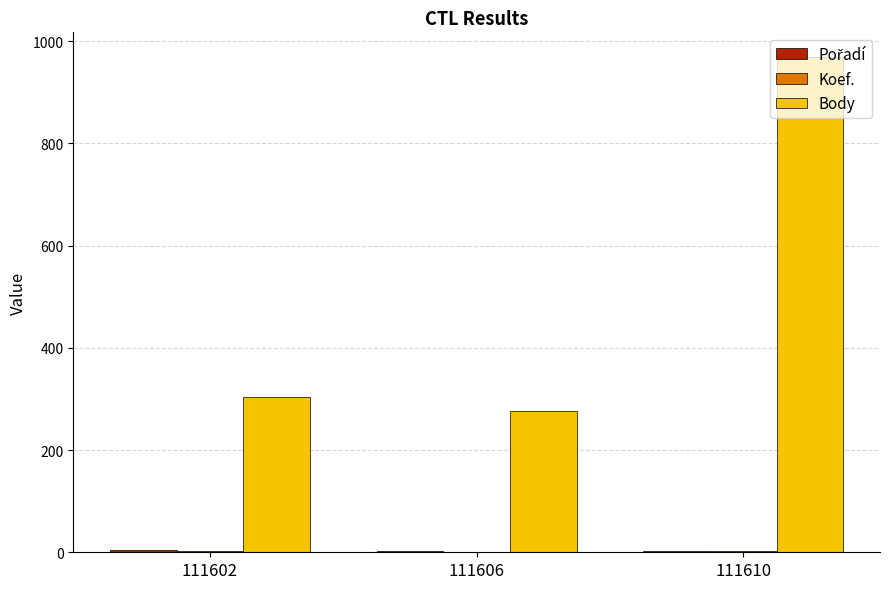

The Body series shows 1265 at 111610. True or false?

False